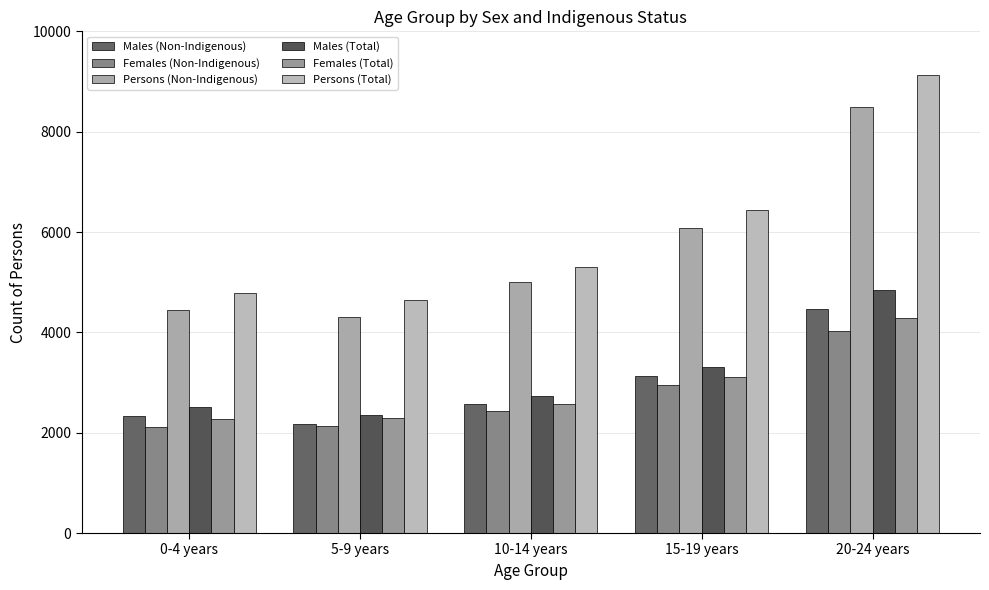

What are all the series names shown in the legend?

Males (Non-Indigenous), Females (Non-Indigenous), Persons (Non-Indigenous), Males (Total), Females (Total), Persons (Total)